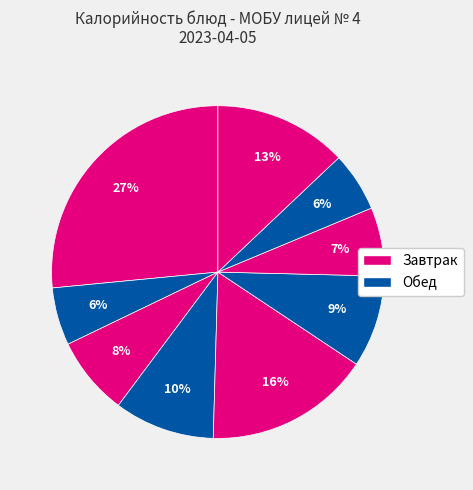

How many slices are in this pie chart?

9